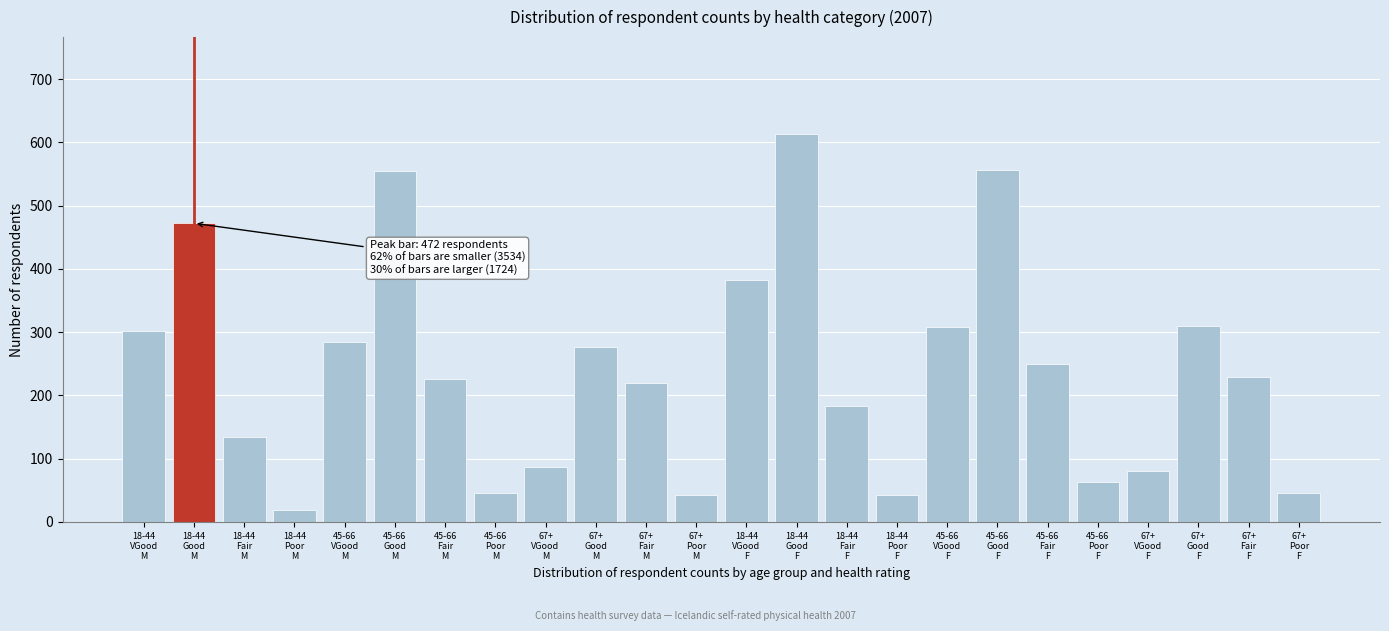

What is the sum of all values?

5730